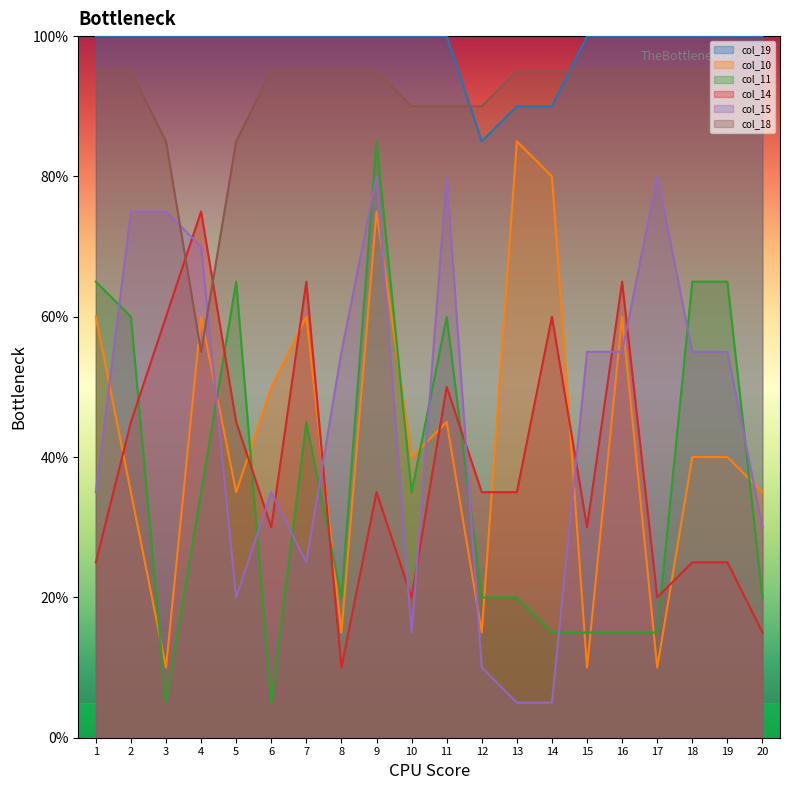

How many values in the col_15 series exceed 55?

11